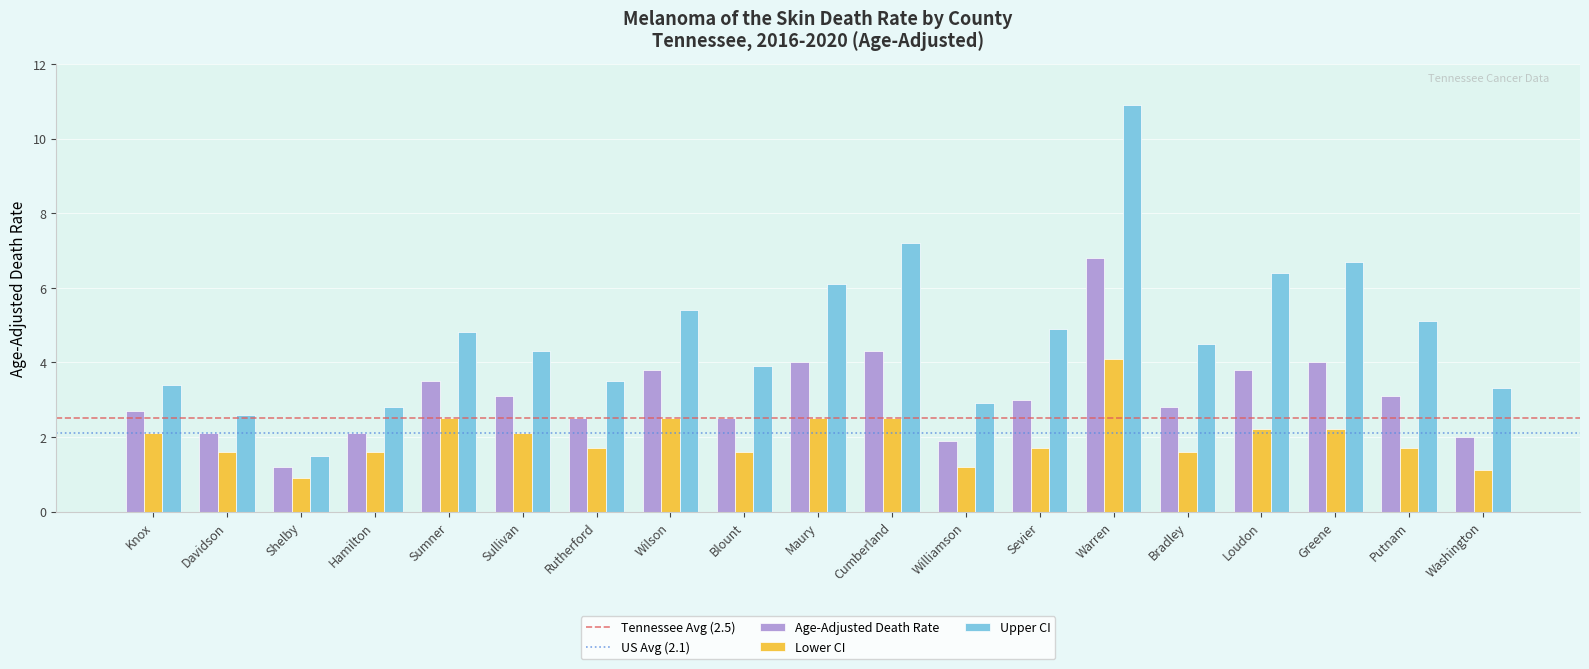

The Age-Adjusted Death Rate series shows 3.8 at Wilson. True or false?

True